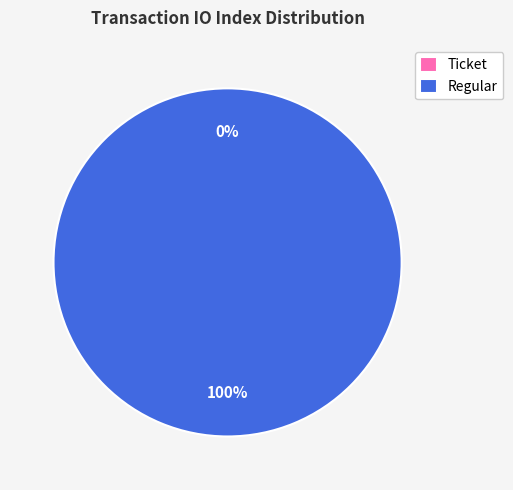

What is the majority slice?

Regular